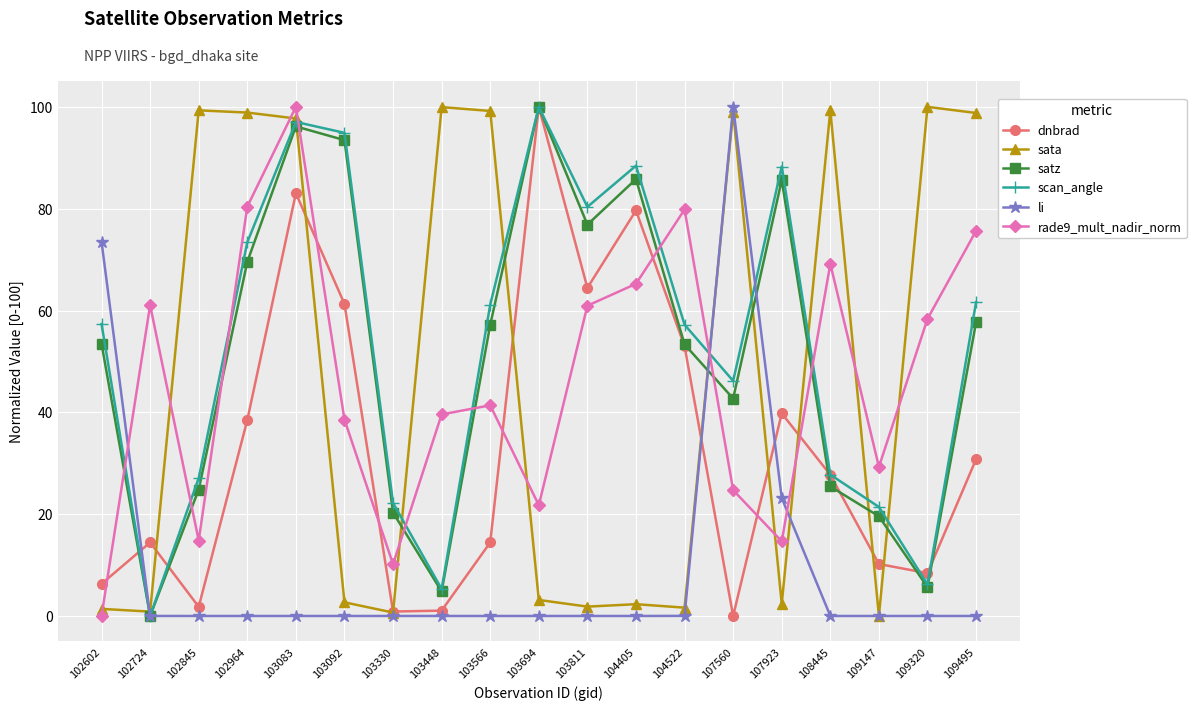

Which series changed the most between 102602 and 102845?

sata